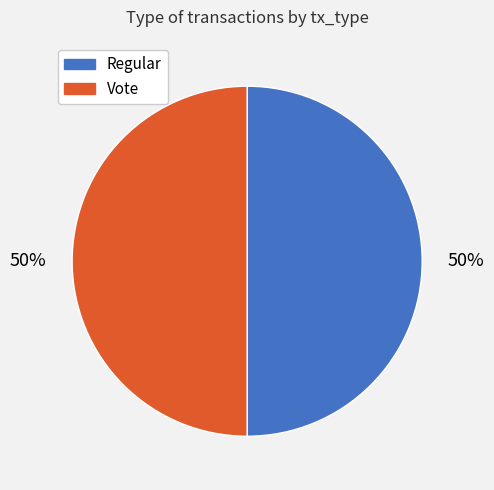

What is the ratio of the value at Vote to the value at Regular?

1.0